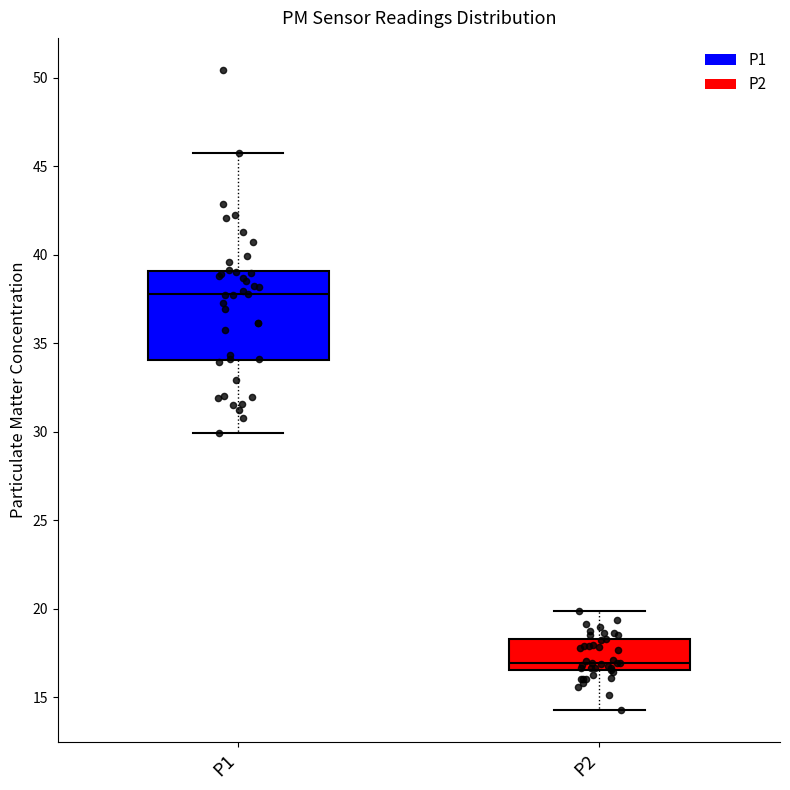

Reading left to right, read every box against the y-axis: the position of its median line, the range the box covers, and the ends of its whiskers. The values are not printed on the chart, so give them approximately, as read against the axis.

P1: median 38.0, box 34.0 to 39.0, whiskers 30.0 to 46.0
P2: median 17.0, box 16.5 to 18.5, whiskers 14.5 to 20.0